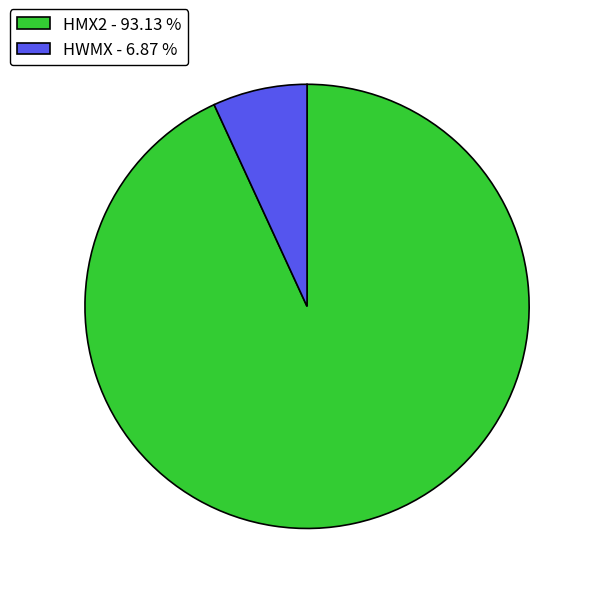

Is HMX2 - 93.13 % the majority of the pie?

Yes